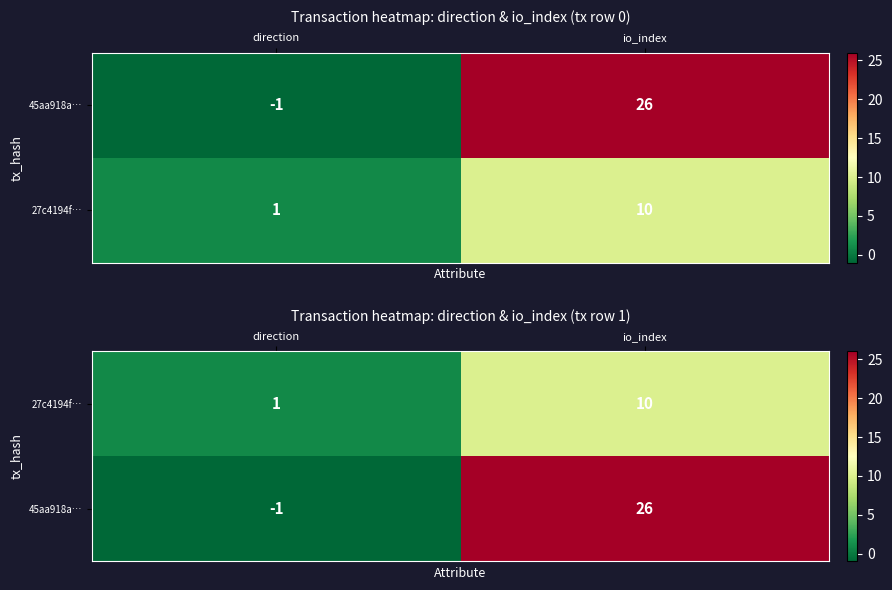

At how many categories does at least one series exceed 3?

1